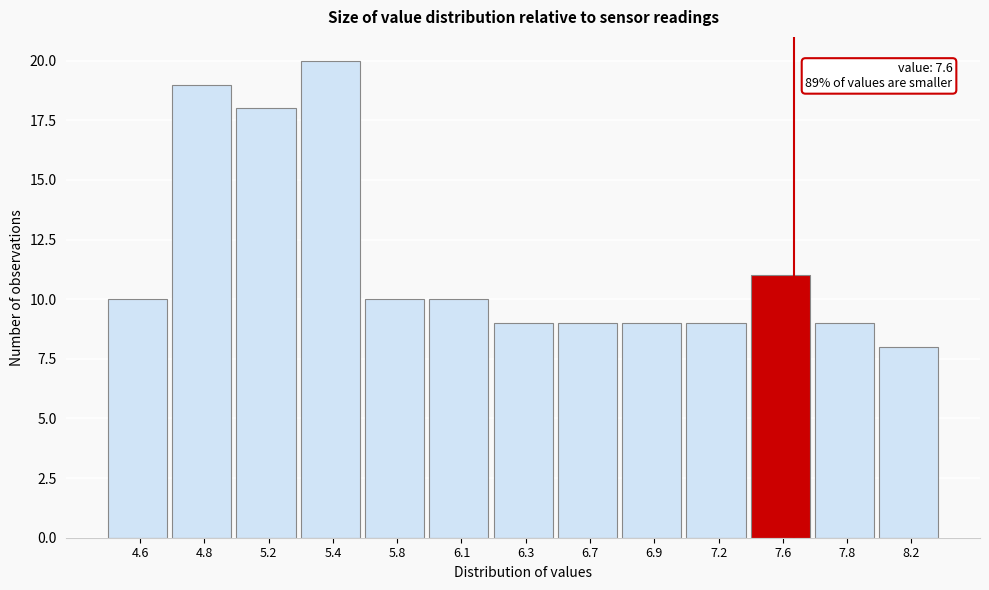

Reading left to right, extract all data points from this chart.

10	19	18	20	10	10	9	9	9	9	11	9	8